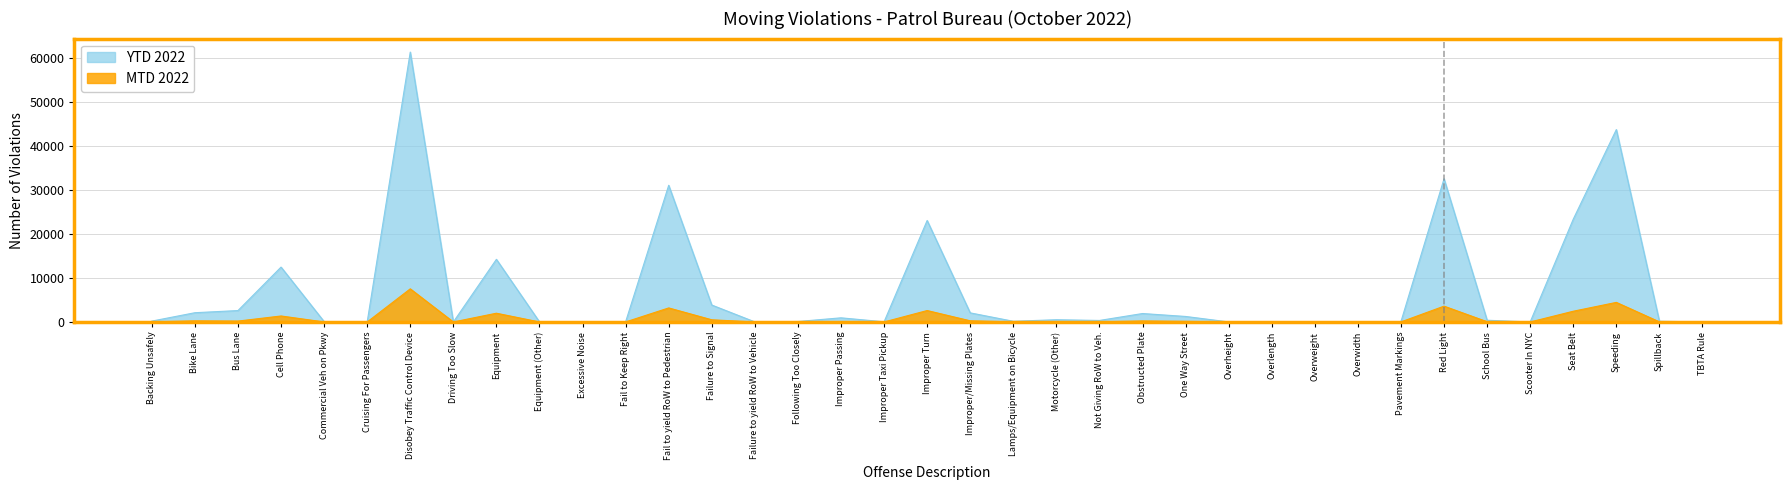

What are all the series names shown in the legend?

YTD 2022, MTD 2022